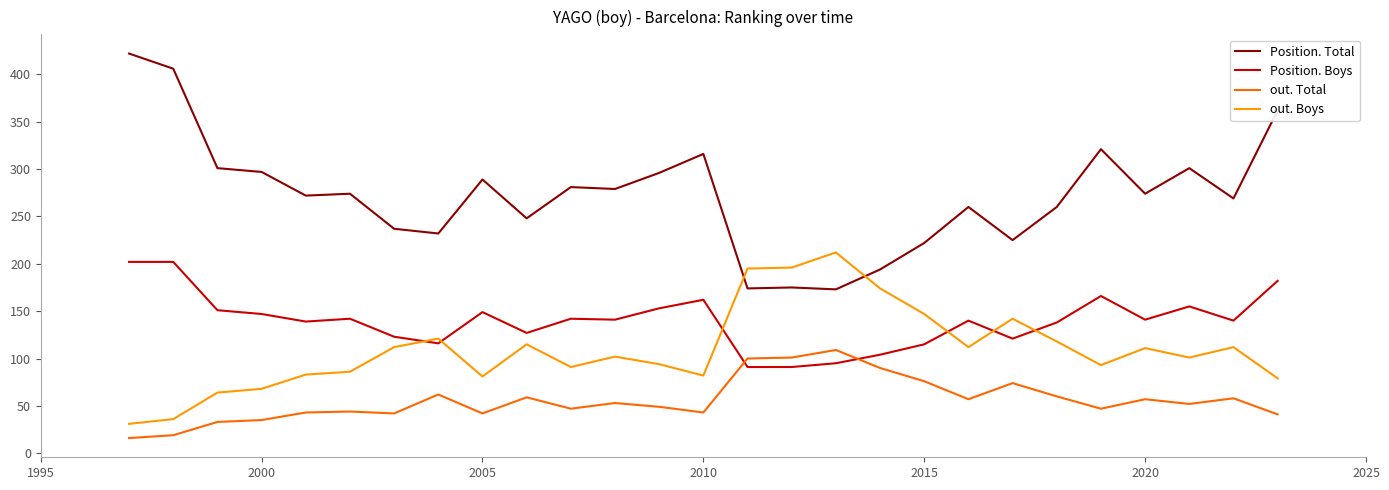

Which series has the widest spread of values?

Position. Total